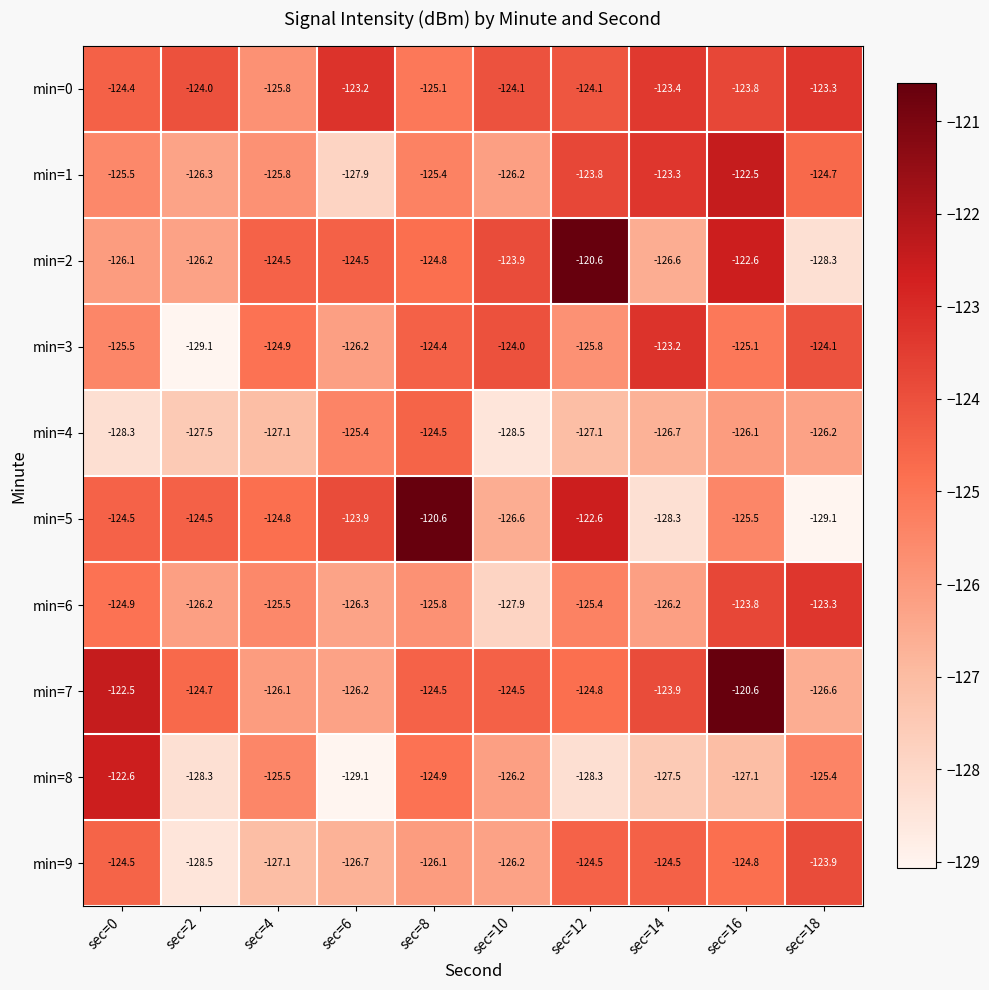

Which series has the largest total across all categories?

min=0